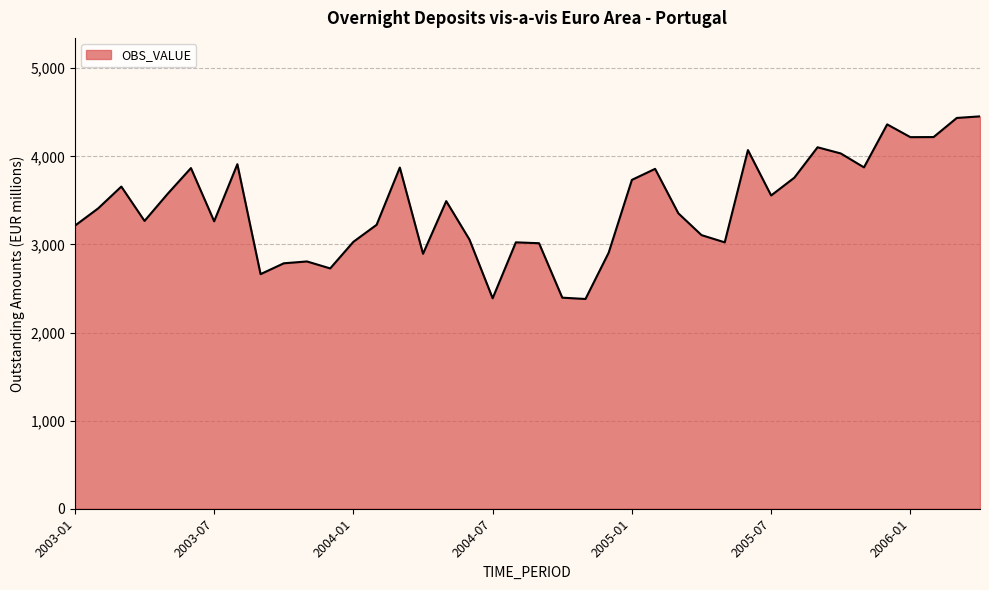

What is the maximum value shown in the chart?

4454